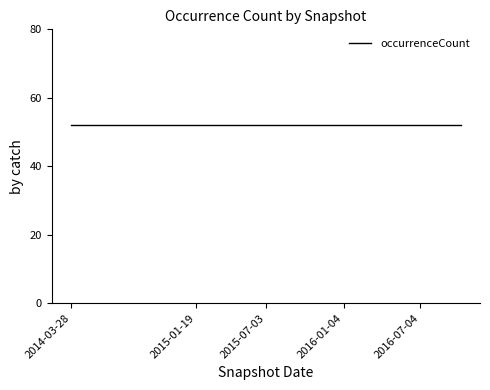

Where is the first local maximum?

2014-03-28